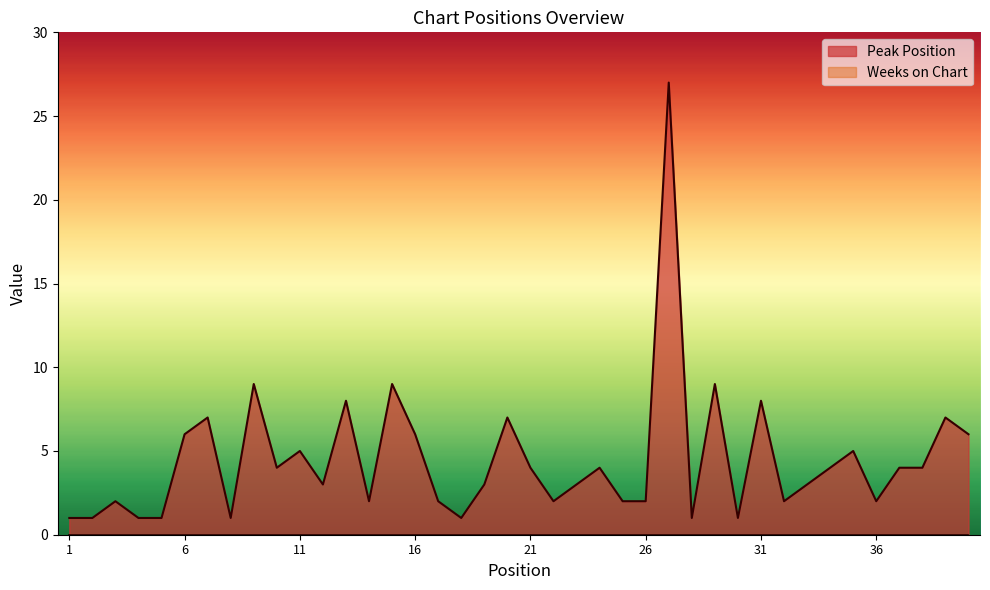

Rank the categories by value from lowest to highest.

1, 2, 4, 5, 8, 18, 28, 30, 3, 14, 17, 22, 25, 26, 32, 36, 12, 19, 23, 33, 10, 21, 24, 34, 37, 38, 11, 35, 6, 16, 40, 7, 20, 39, 13, 31, 9, 15, 29, 27